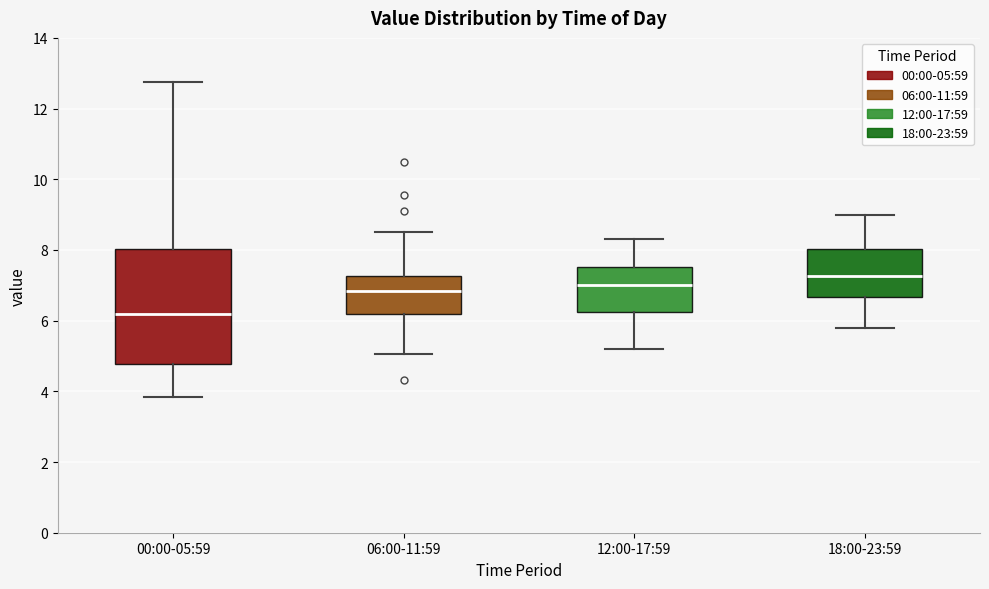

Reading left to right, read every box against the y-axis: the position of its median line, the range the box covers, and the ends of its whiskers. The values are not printed on the chart, so give them approximately, as read against the axis.

00:00-05:59: median 6.2, box 4.8 to 8.0, whiskers 3.8 to 12.8
06:00-11:59: median 6.8, box 6.2 to 7.2, whiskers 5.0 to 8.6
12:00-17:59: median 7.0, box 6.2 to 7.6, whiskers 5.2 to 8.4
18:00-23:59: median 7.2, box 6.6 to 8.0, whiskers 5.8 to 9.0